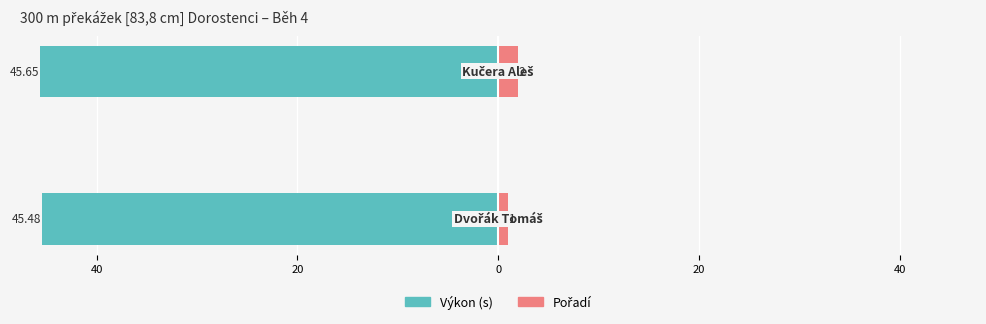

Are the bars grouped side by side (vs. stacked)?

Yes